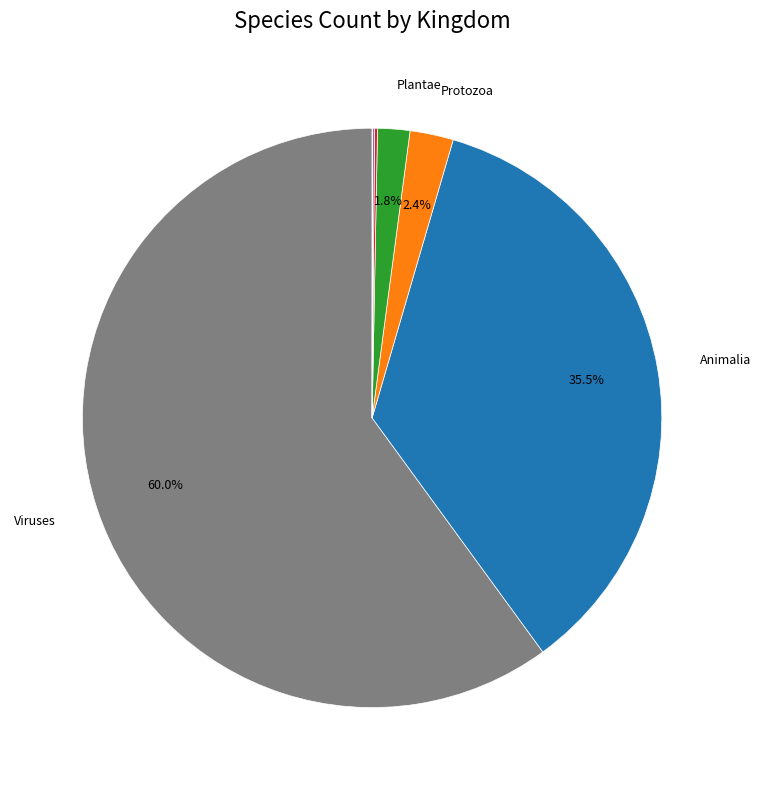

Is there a majority slice in this chart?

Yes